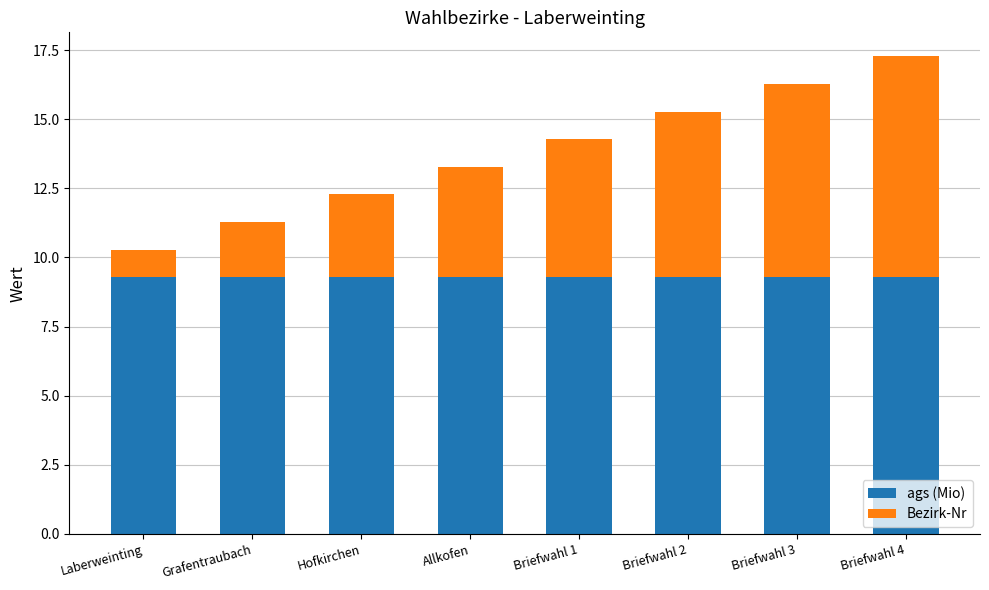

What is the maximum value for ags (Mio)?

9.3